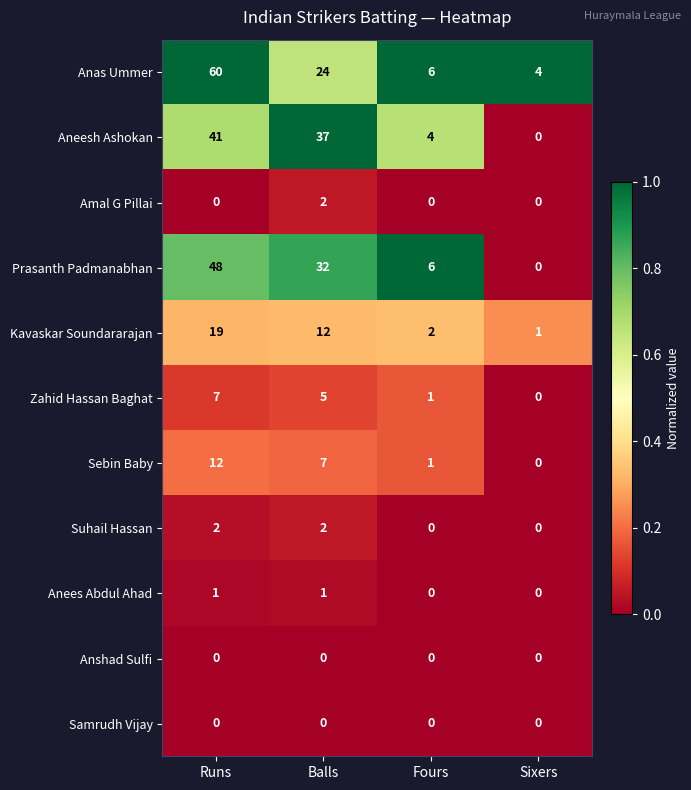

The value of Anshad Sulfi at Fours is 0. True or false?

True